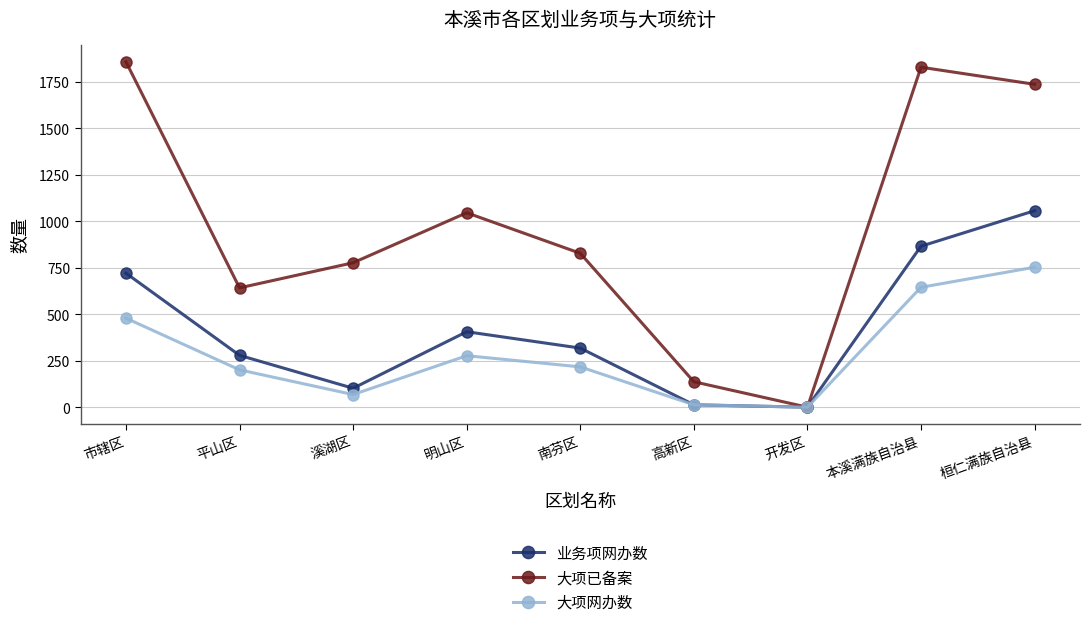

What position from the right is 桓仁满族自治县?

1